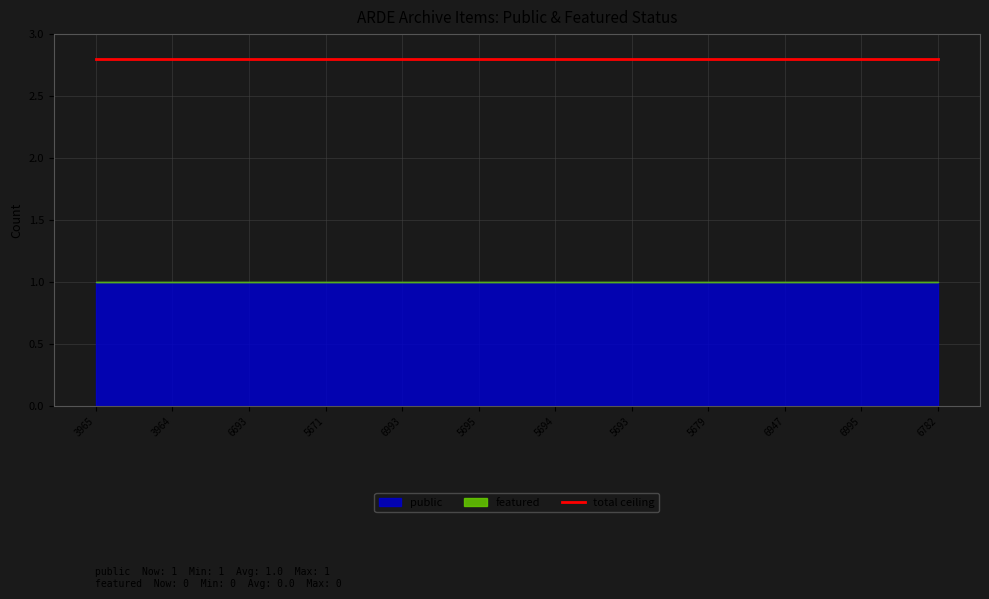

What is the label of the 12th point from the left?

6782